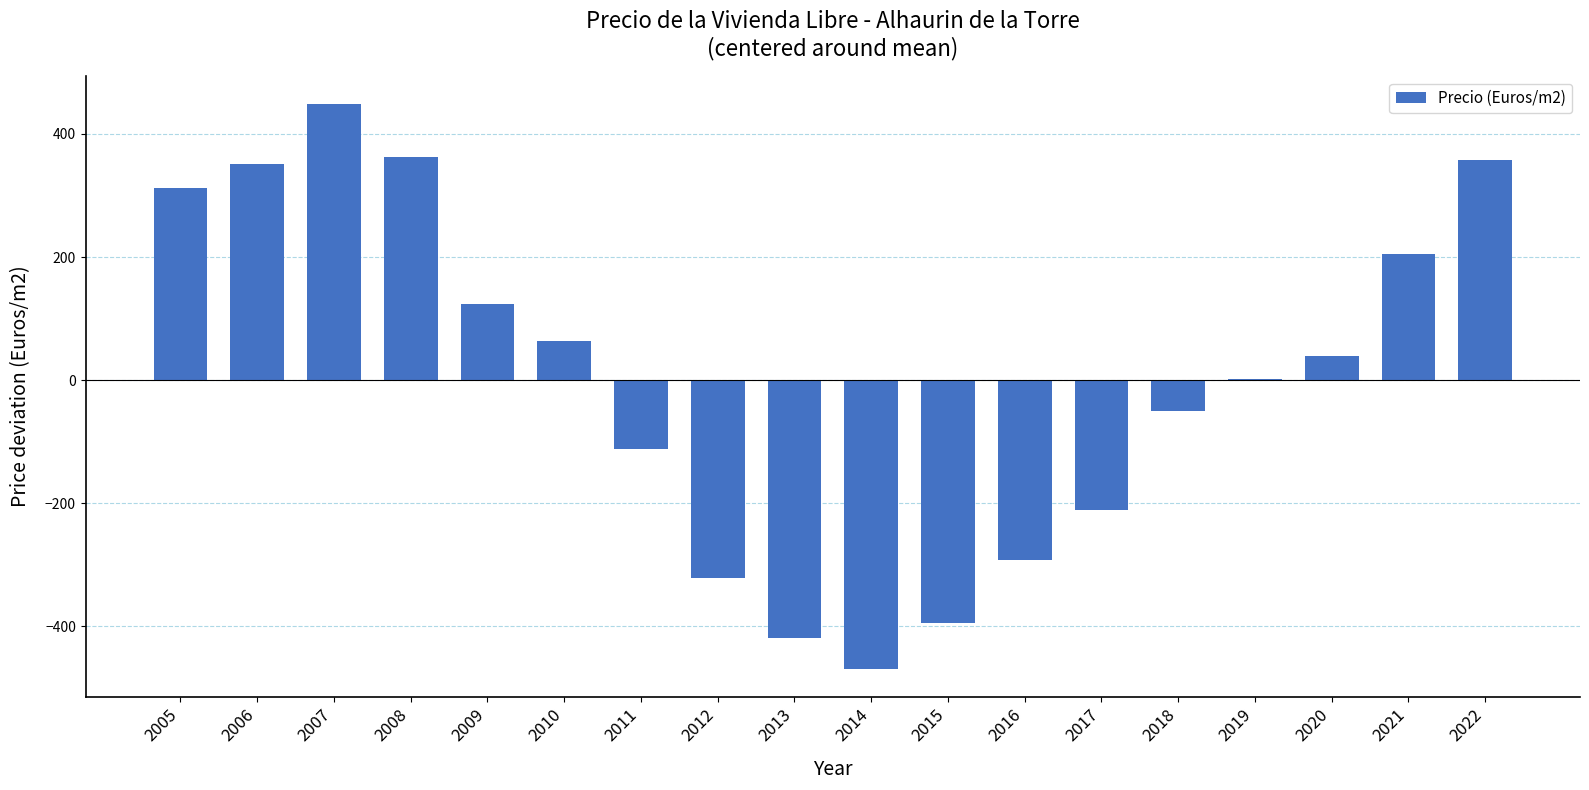

What is the greatest value displayed?

447.9